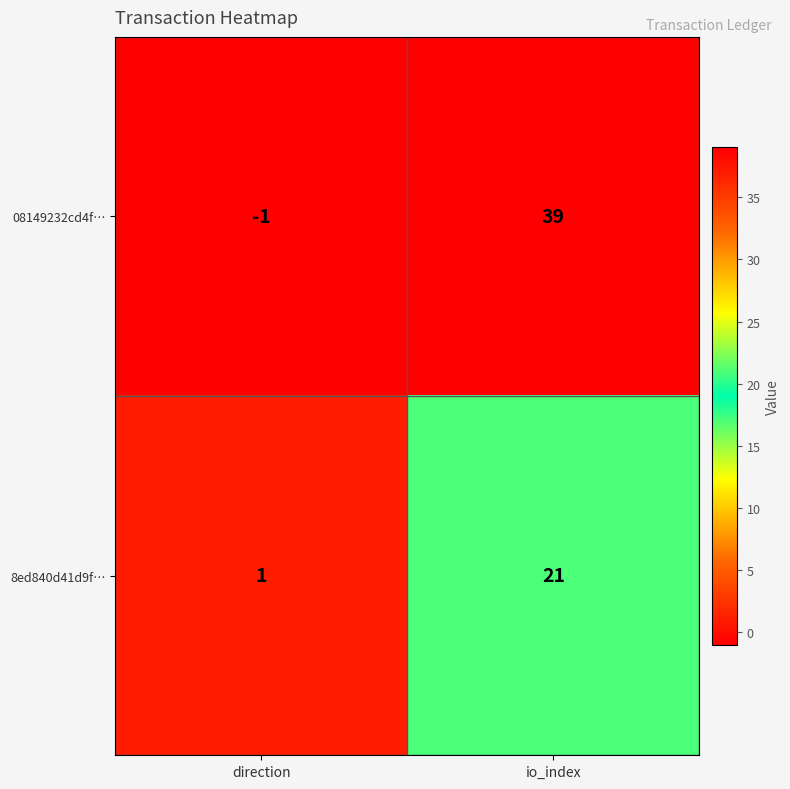

Count the number of data series in this chart.

2